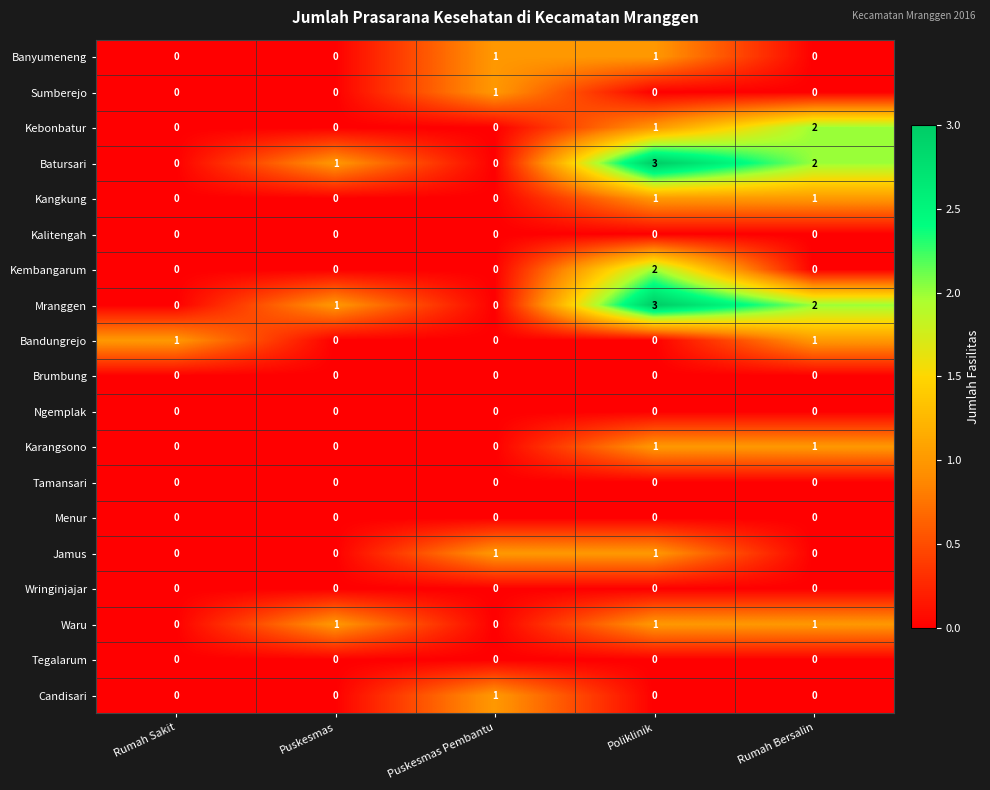

What is the sum of all Batursari values?

6